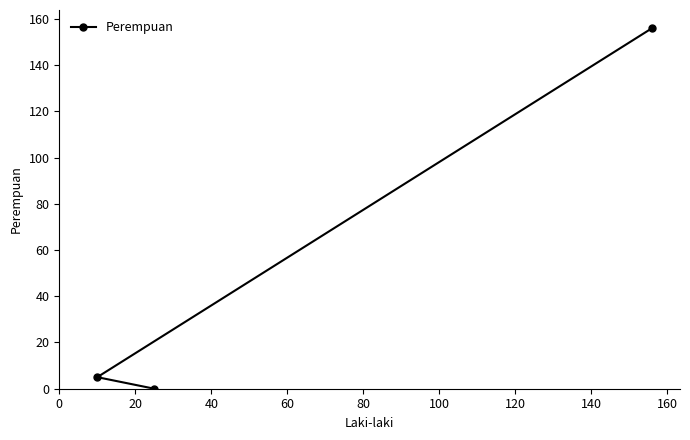

What is the sum of all values?

161